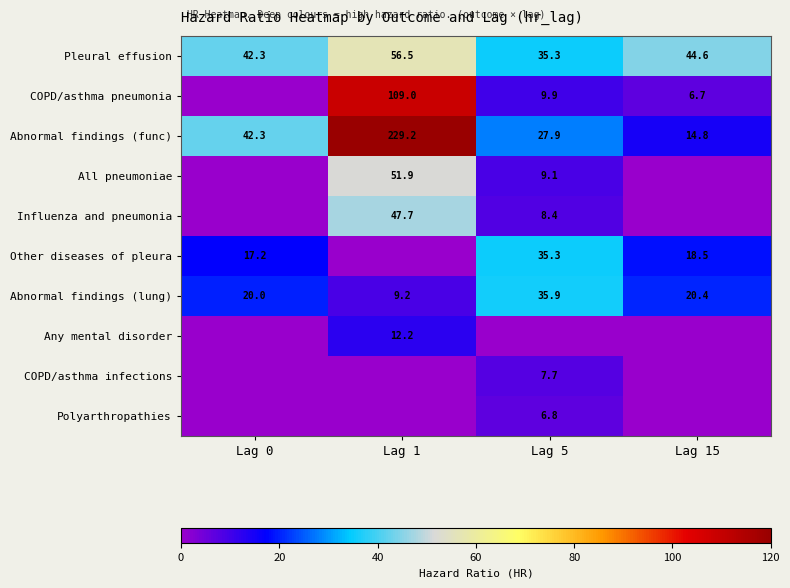

Where does the Pleural effusion series first go above 44?

Lag 1